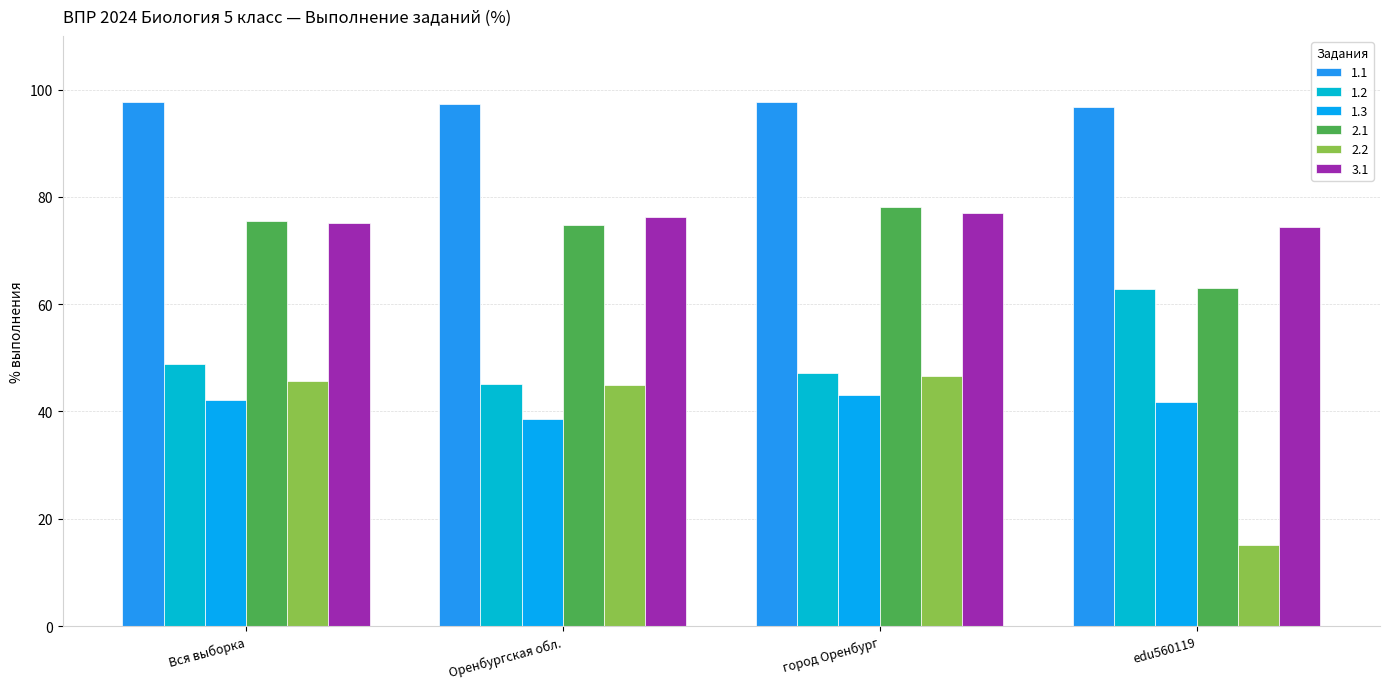

Which series has the largest total across all categories?

1.1